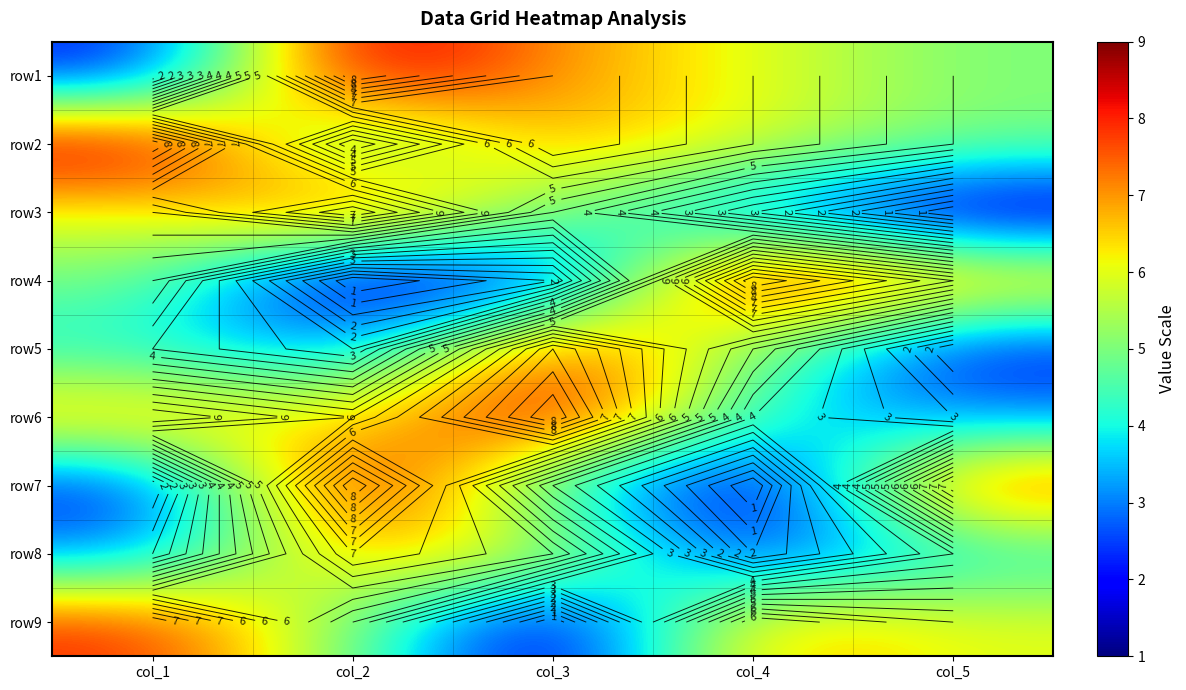

The value of row5 at col_1 is 4. True or false?

True